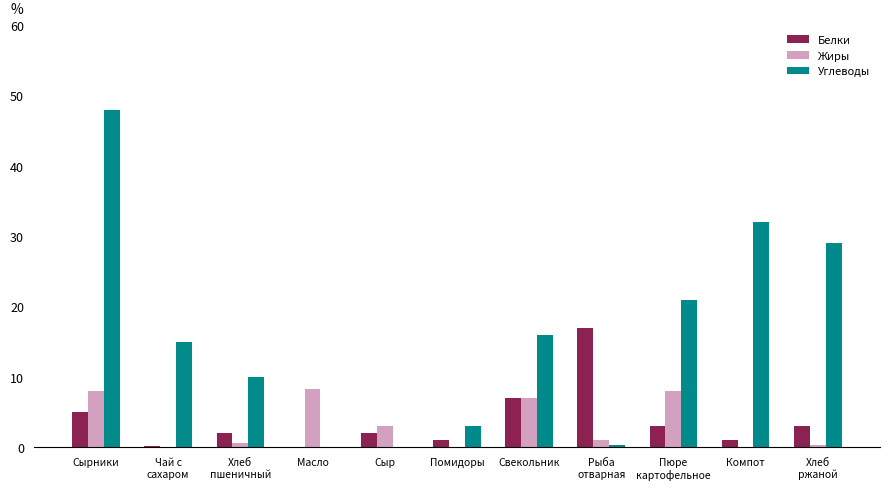

Which series changed the most between Сырники and Сыр?

Углеводы